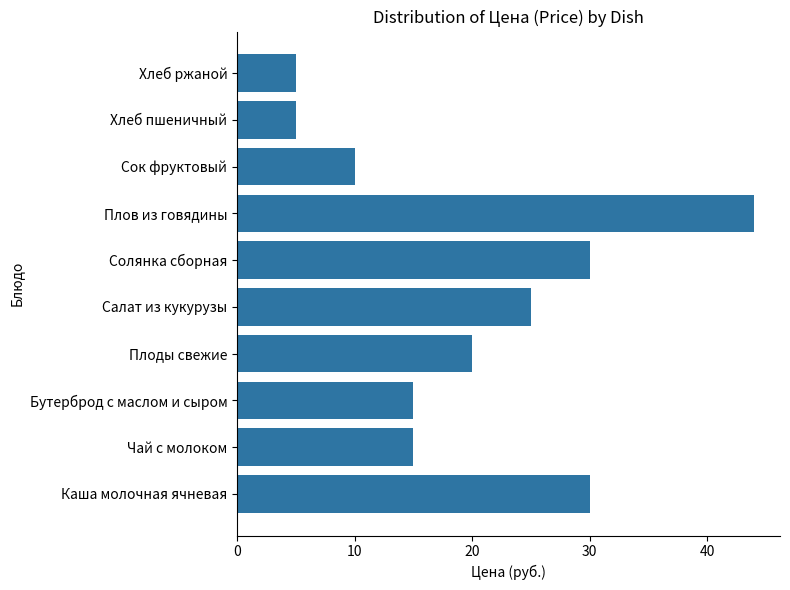

The value at Хлеб ржаной is 5. True or false?

True